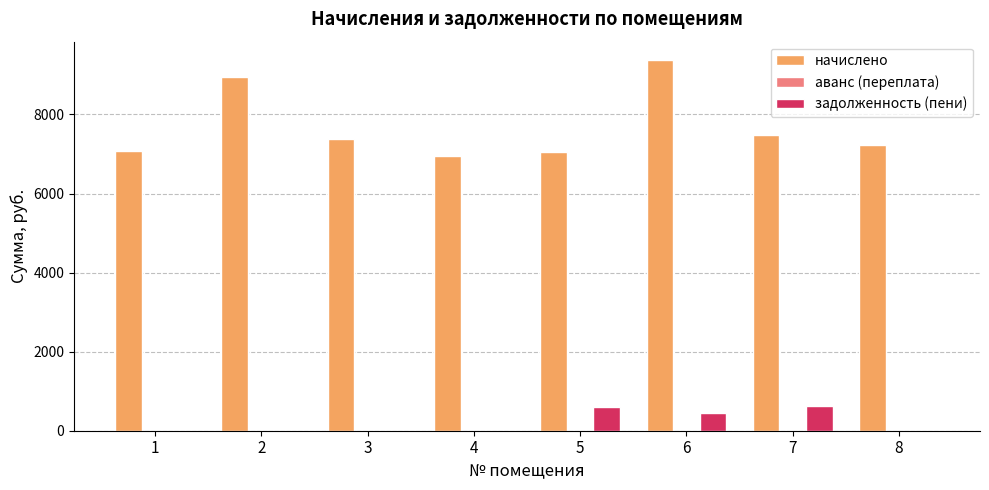

What is the sum of all задолженность (пени) values?

1657.7